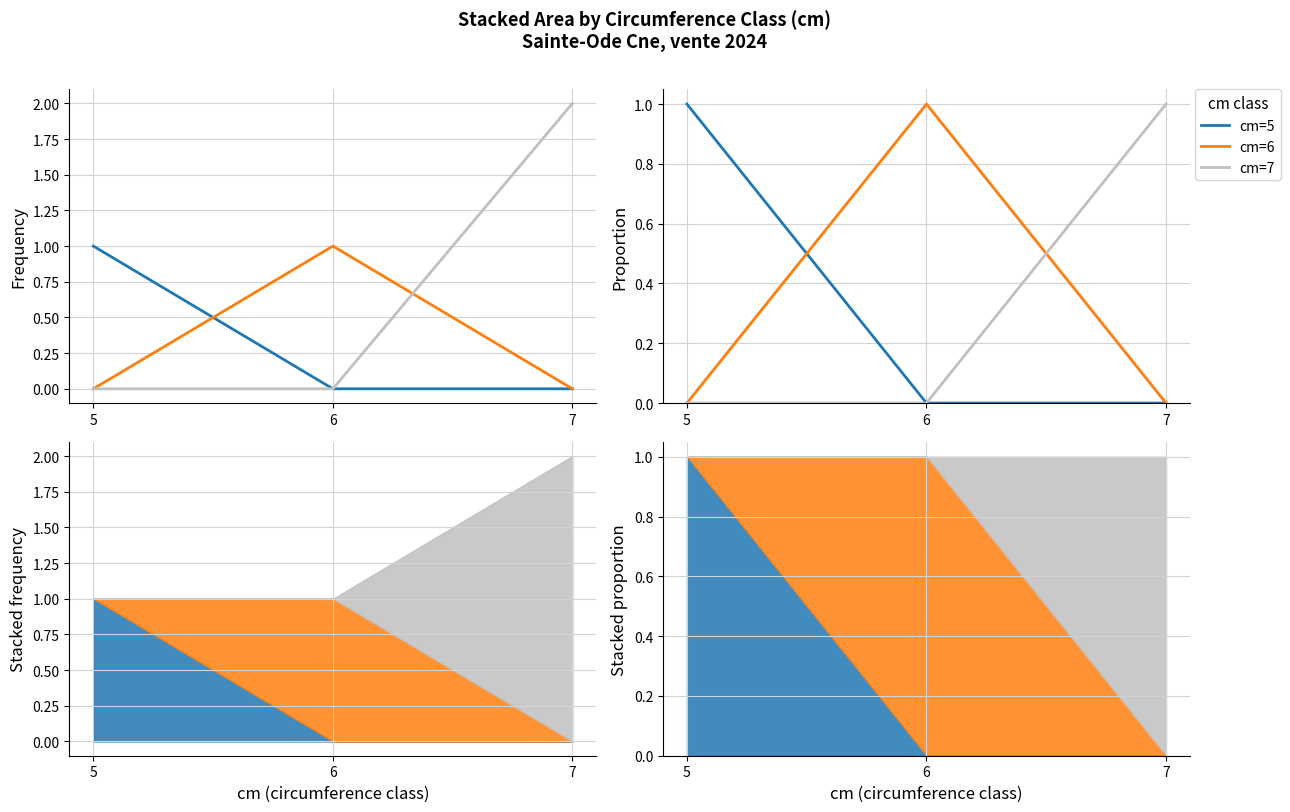

Reading right to left, extract all data points from this chart.

cm=5: 0	0	1
cm=6: 0	1	0
cm=7: 1	0	0